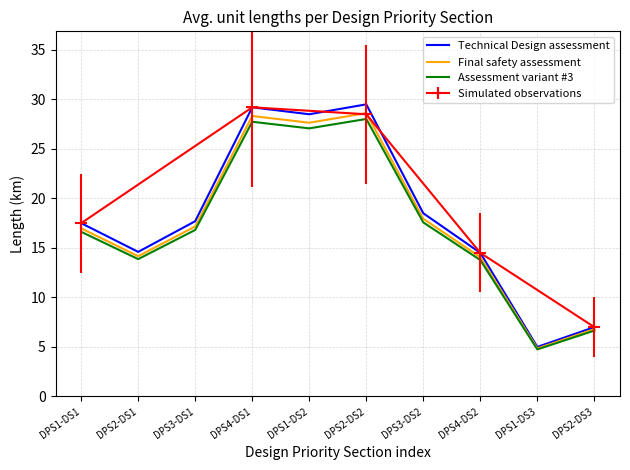

Which has a higher value, DPS2-DS3 or DPS4-DS2?

DPS4-DS2